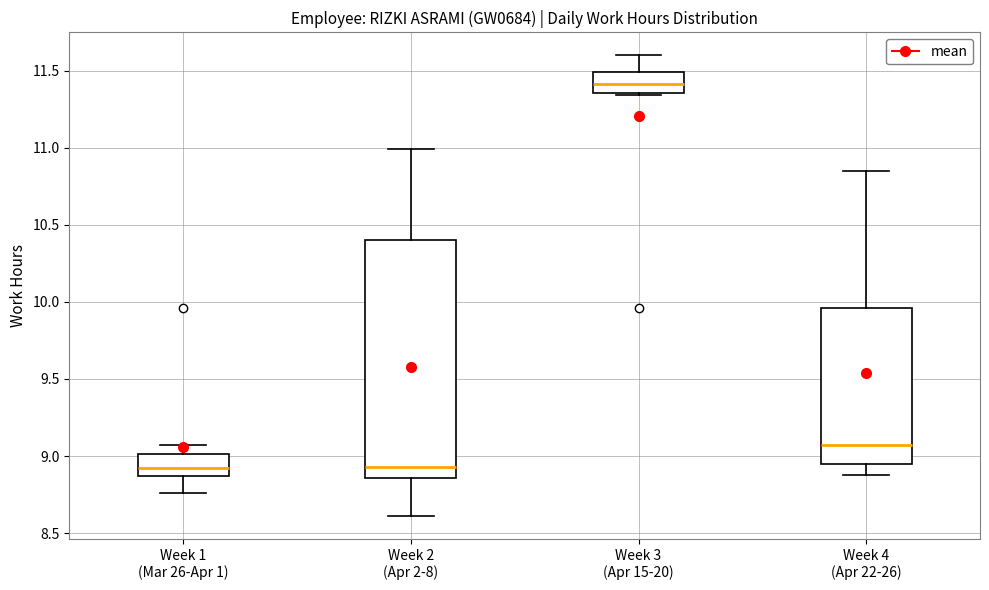

Comparing the boxes themselves (not the whiskers), which one is the tallest?

Week 2 (Apr 2-8)